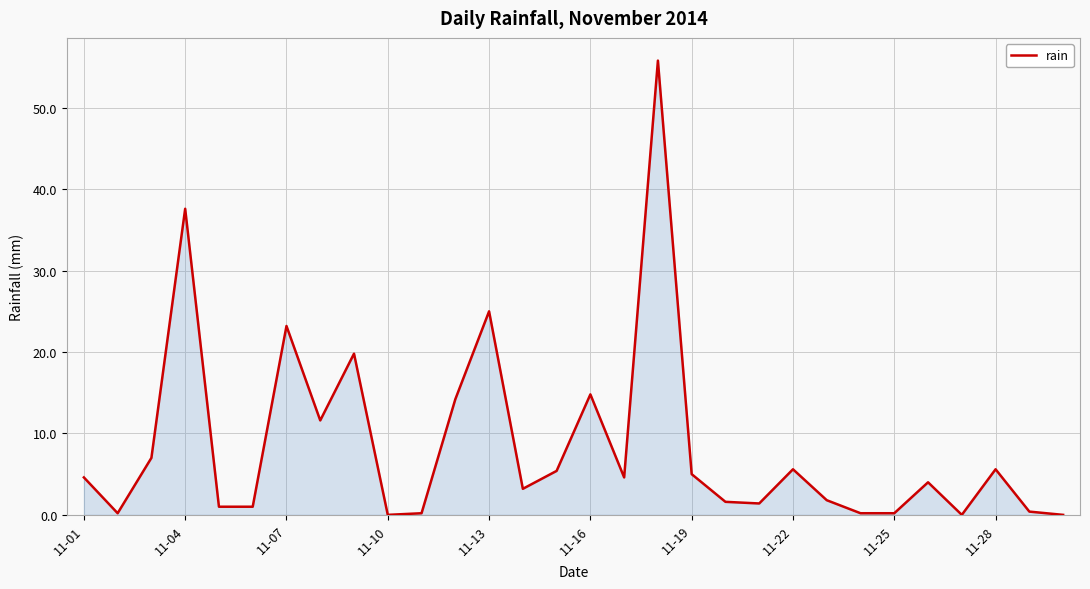

What is the maximum value shown in the chart?

55.8